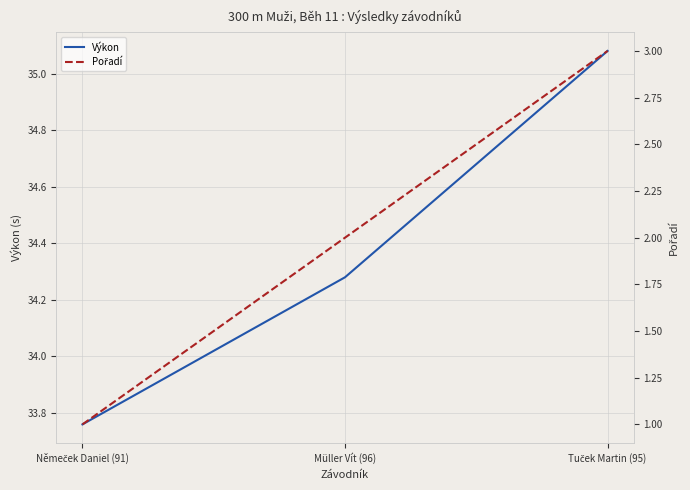

What are all the series names shown in the legend?

Výkon, Pořadí